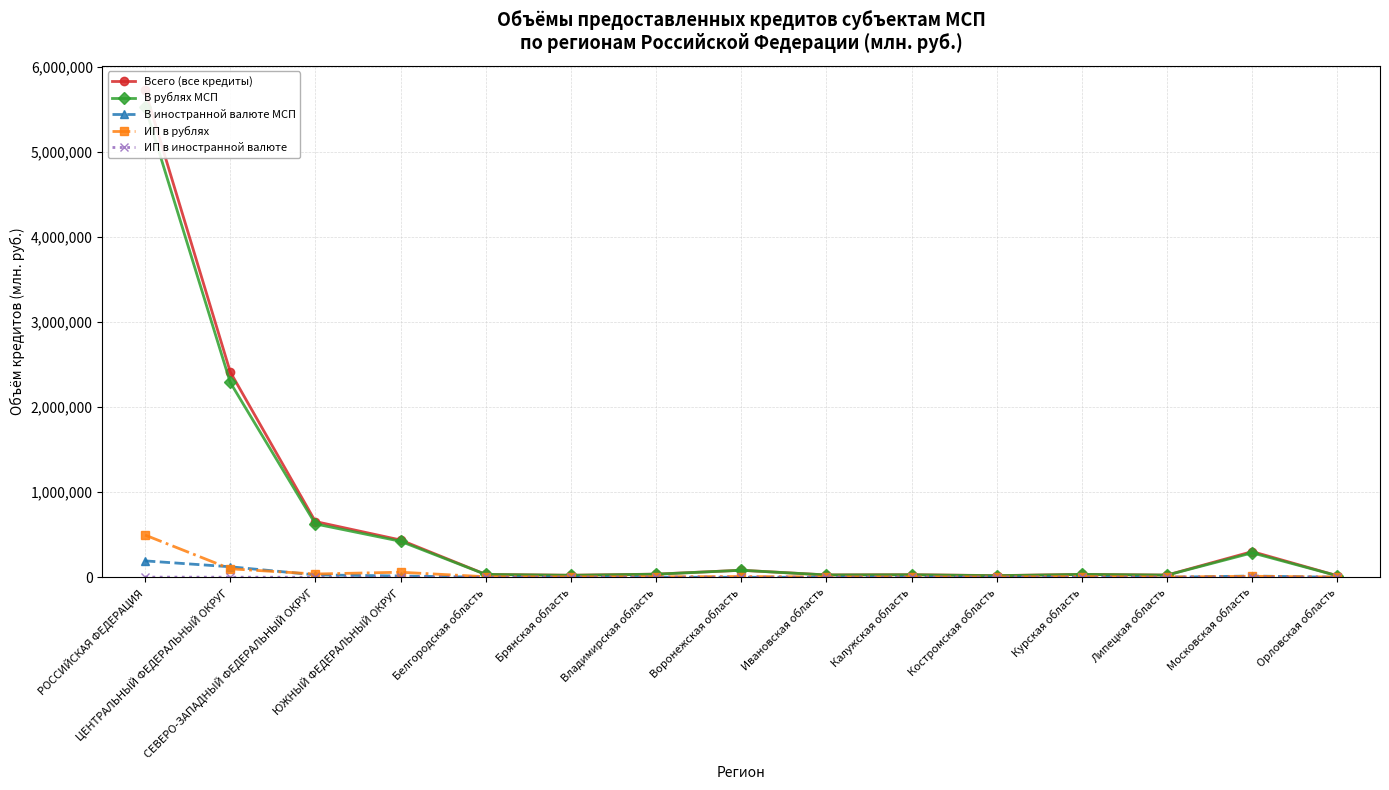

What is the difference between the highest and lowest values at Липецкая область?

25854